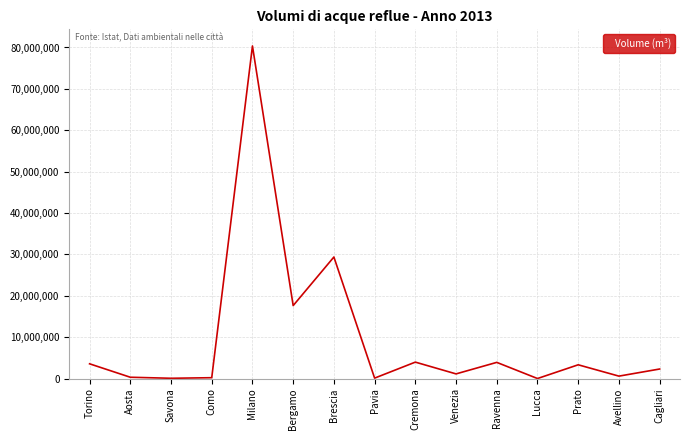

What position from the right is Savona?

13